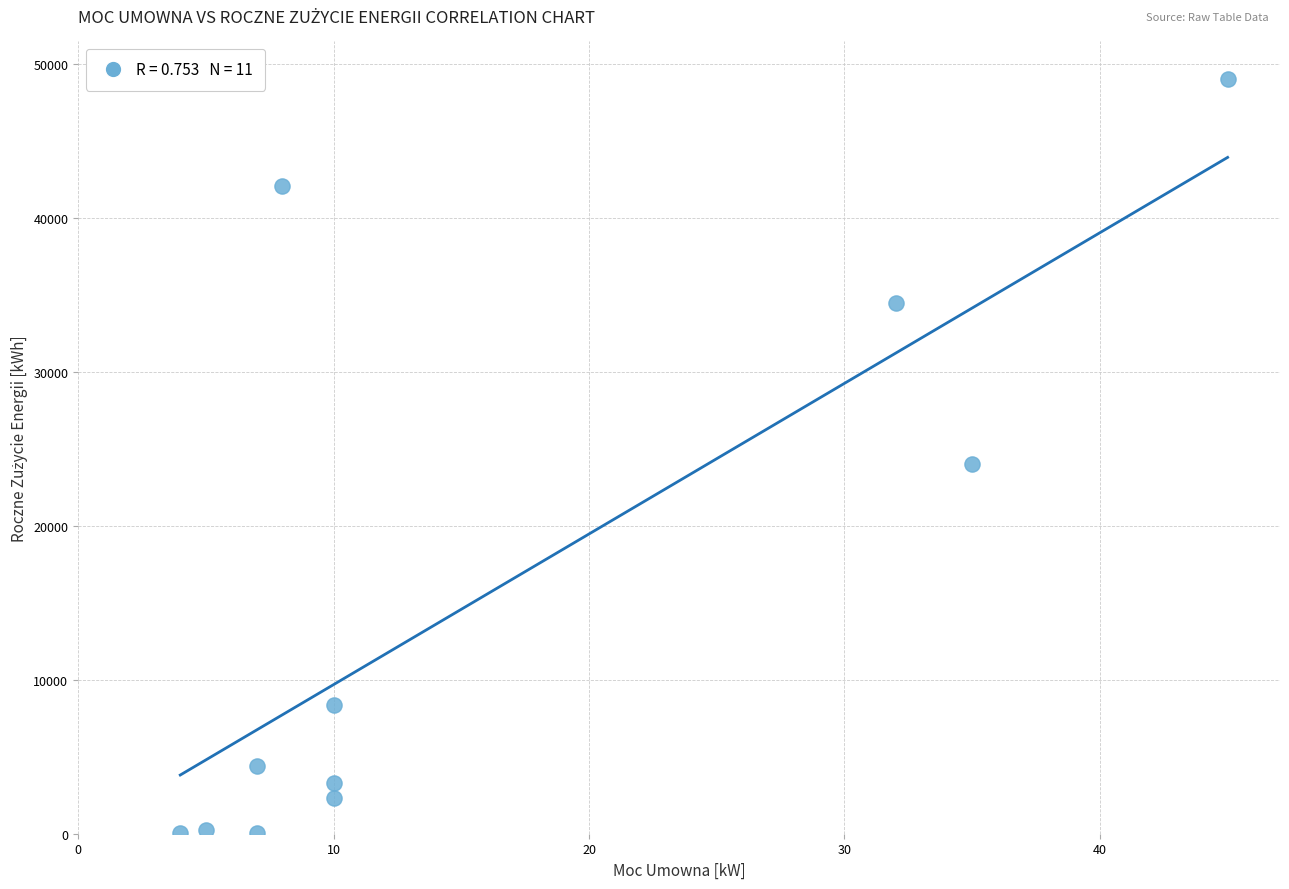

What Y value in the scatter plot is closest to 24503?

23986